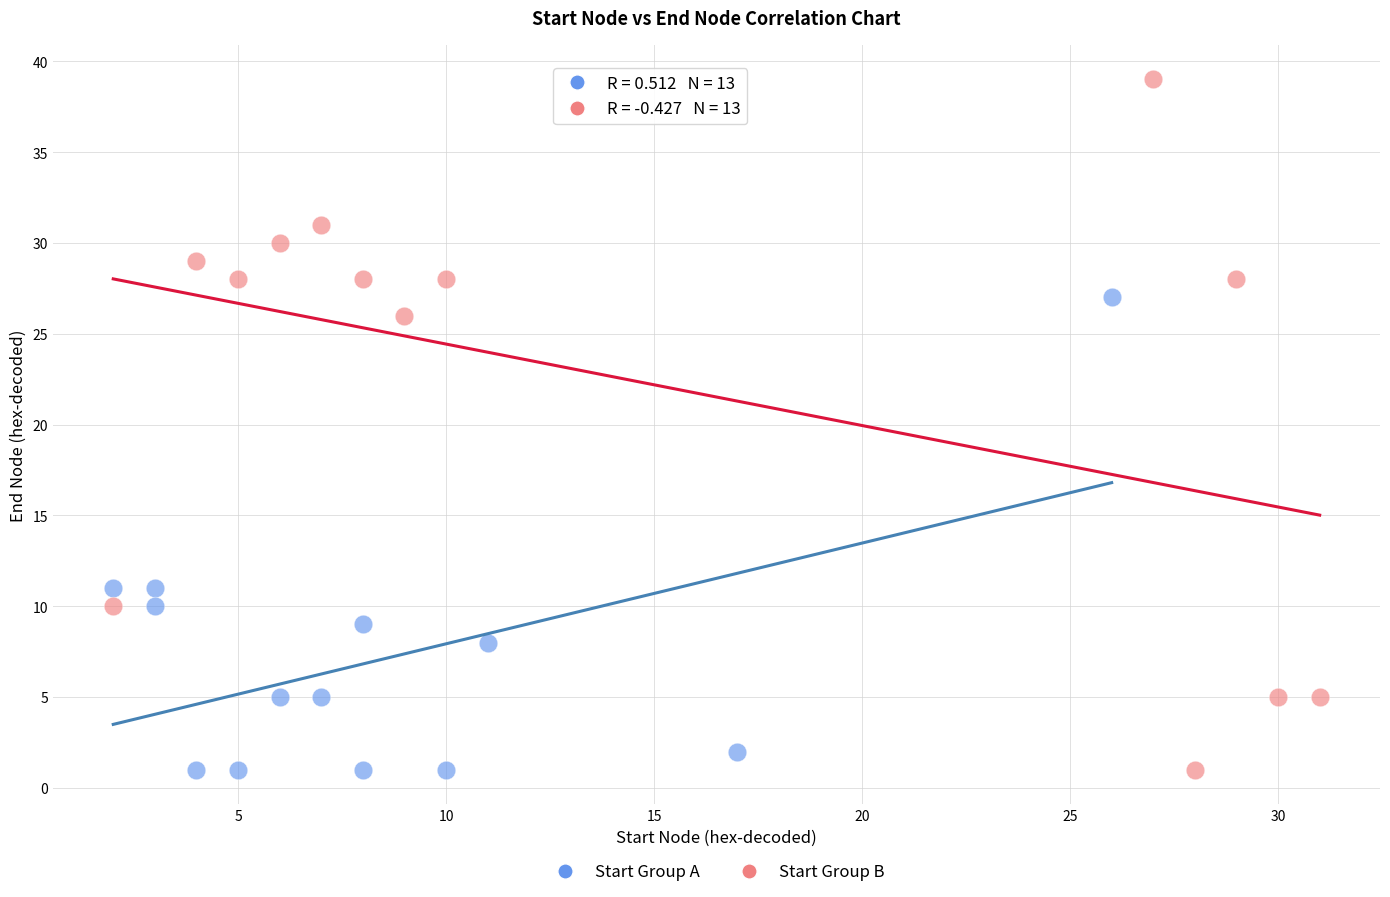

Which series has the widest spread of Y values?

Start Group B